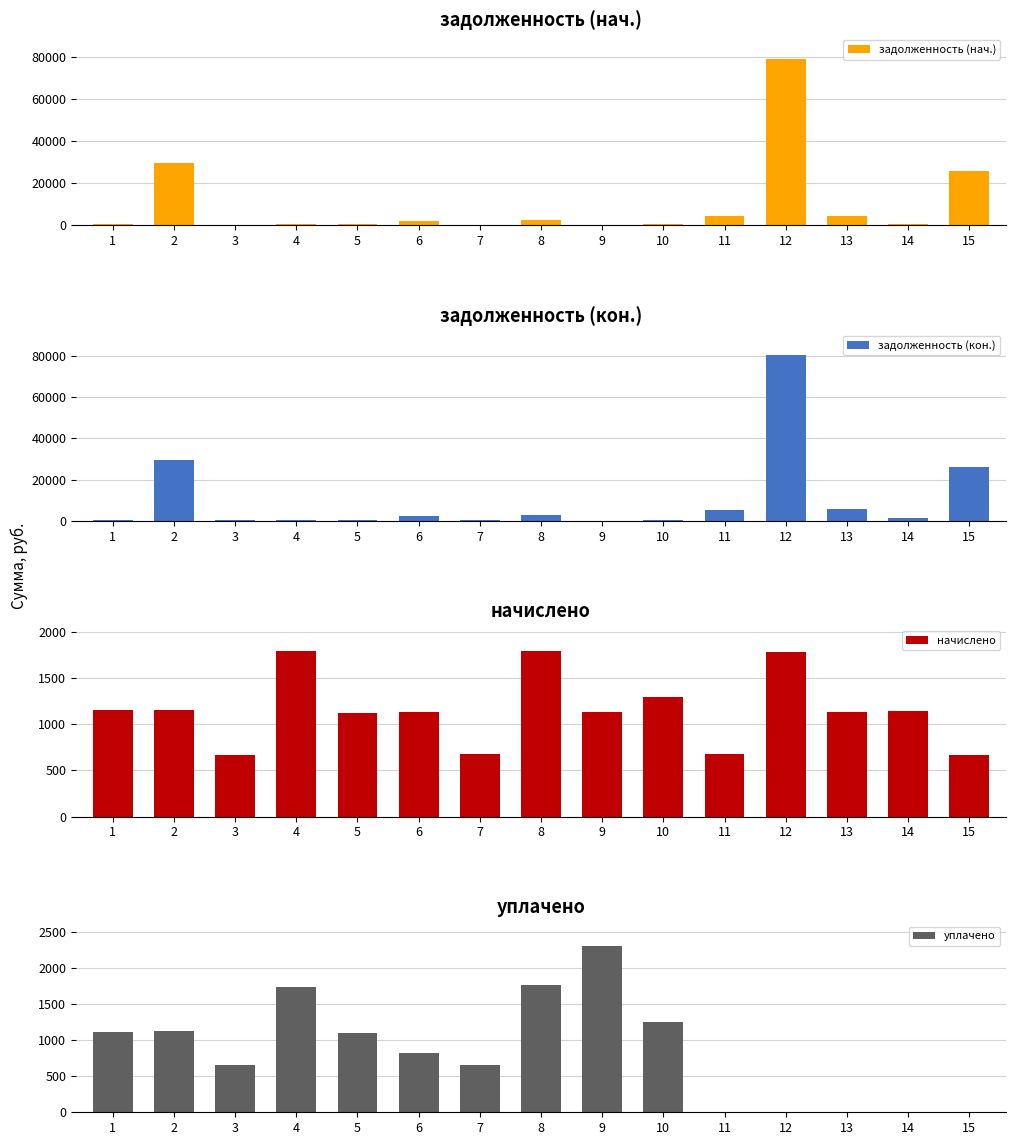

Which series has the largest total across all categories?

задолженность (кон.)